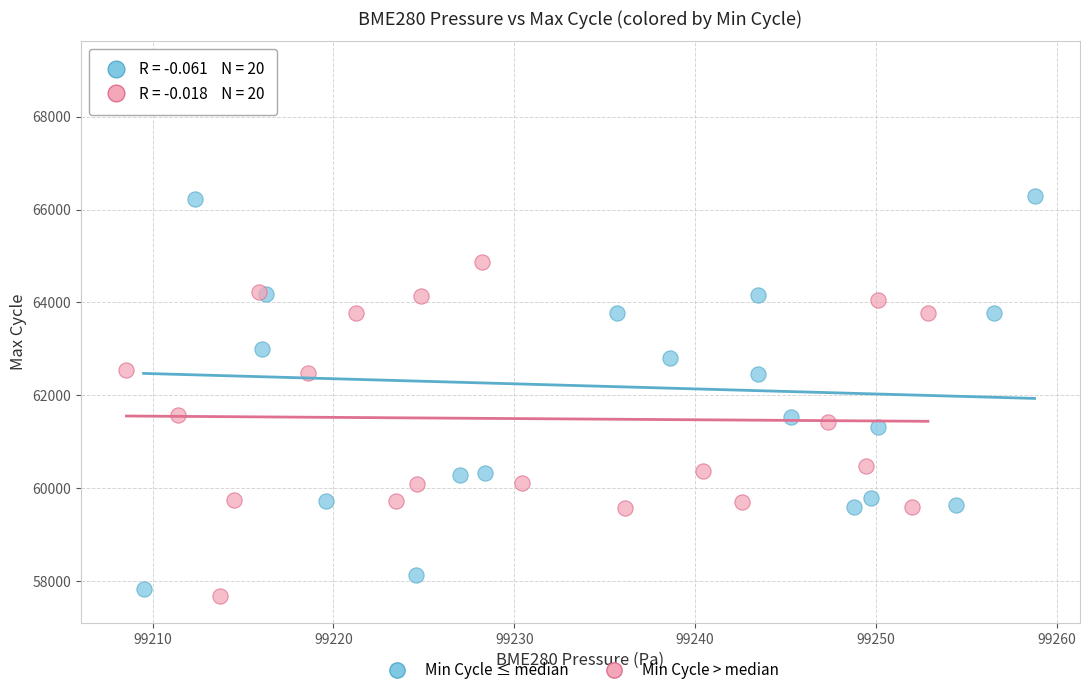

Which series reaches the maximum Y coordinate?

Min Cycle ≤ median